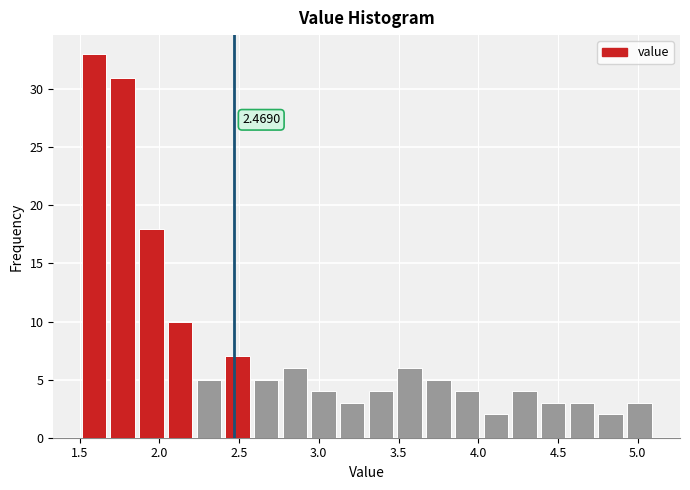

Read against the x-axis, roughly where is the centre of the tallest bar?

1.60